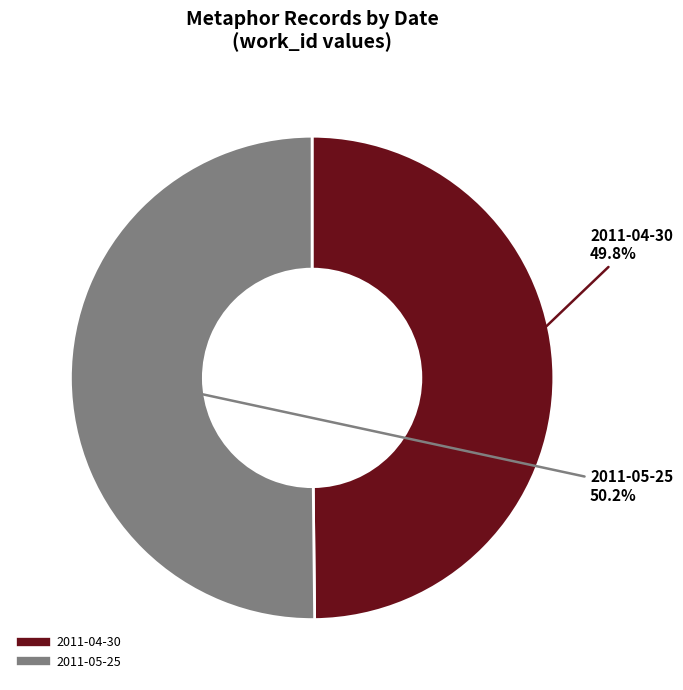

What percentage do 2011-05-25 and 2011-04-30 together represent?

100.0%